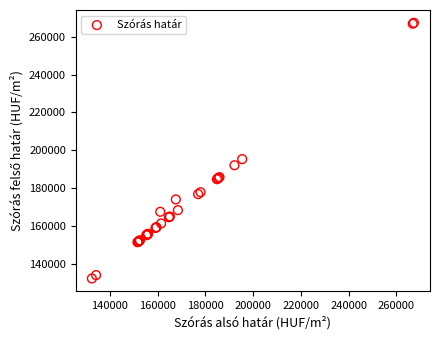

What Y value in the scatter plot is closest to 199871?

195387